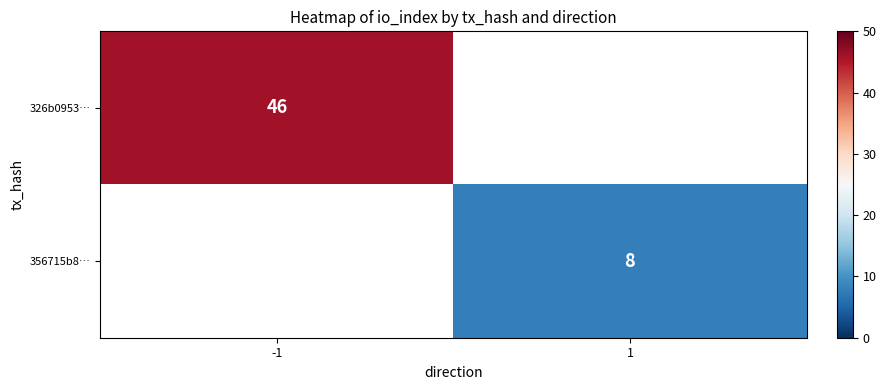

True or false: 356715b8… has a value of 8 at 1.

True